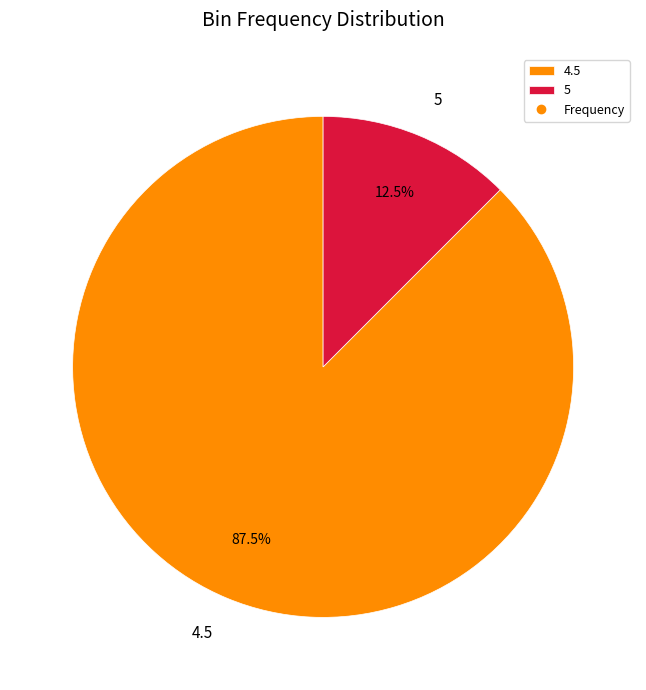

What is the total percentage of 4.5 and 5?

100.0%